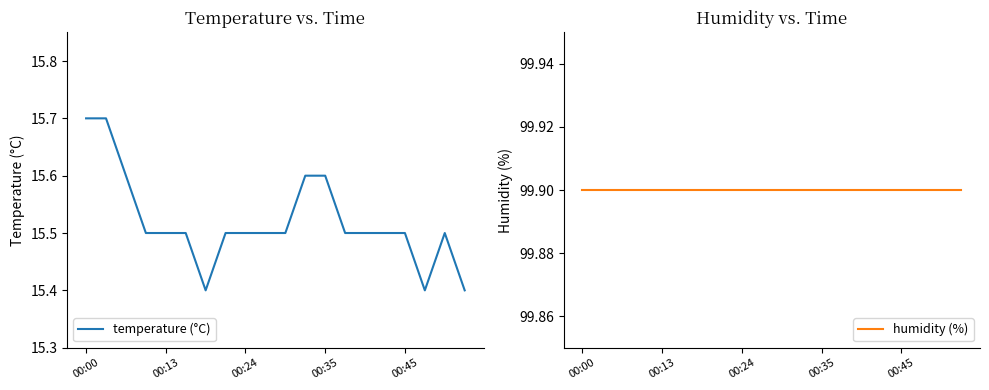

Is it true that temperature (°C) equals 22.4 at 14?

False